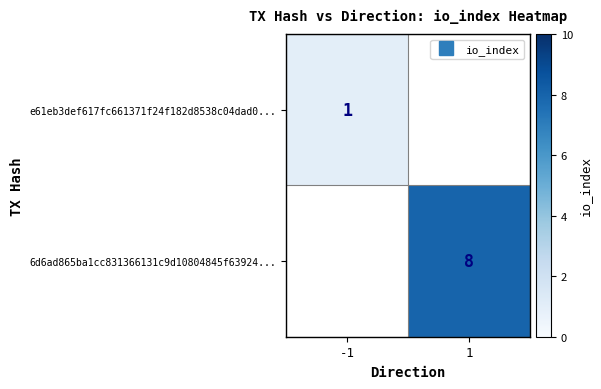

Which series has the widest spread of values?

e61eb3def617fc661371f24f182d8538c04dad0...